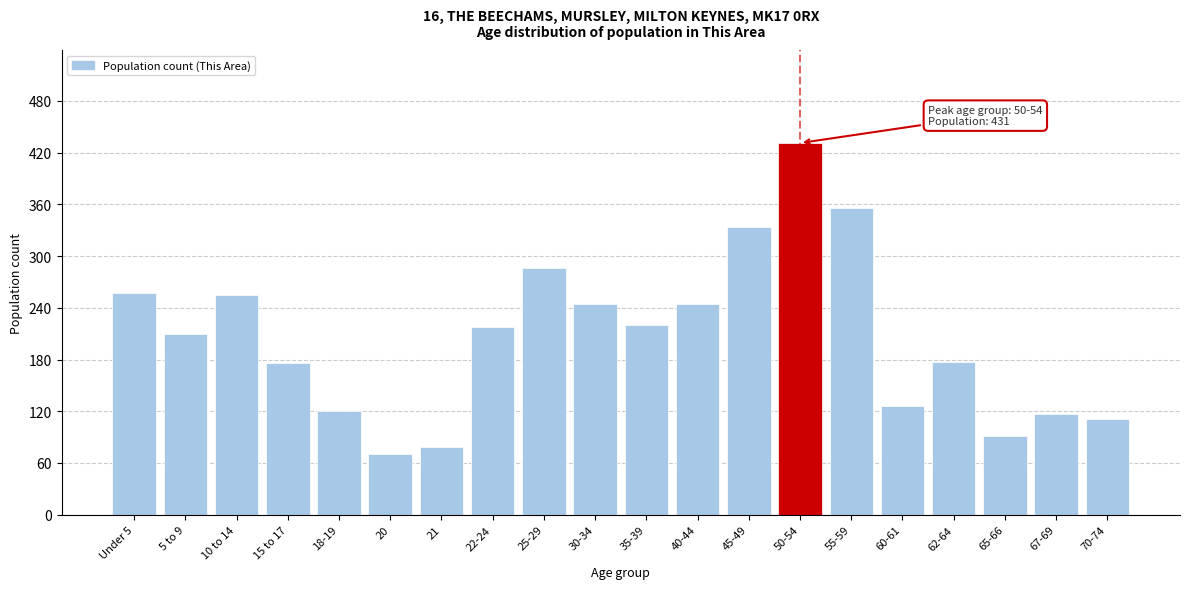

What is the label of the 12th bar from the right?

25-29